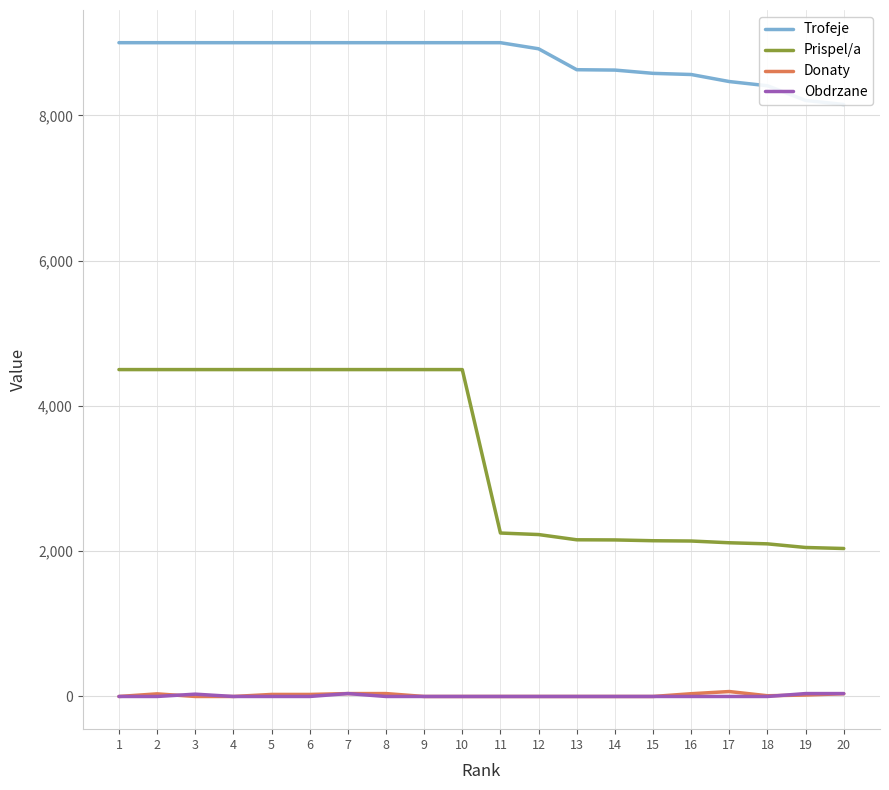

At which category does Donaty reach its first local peak?

2